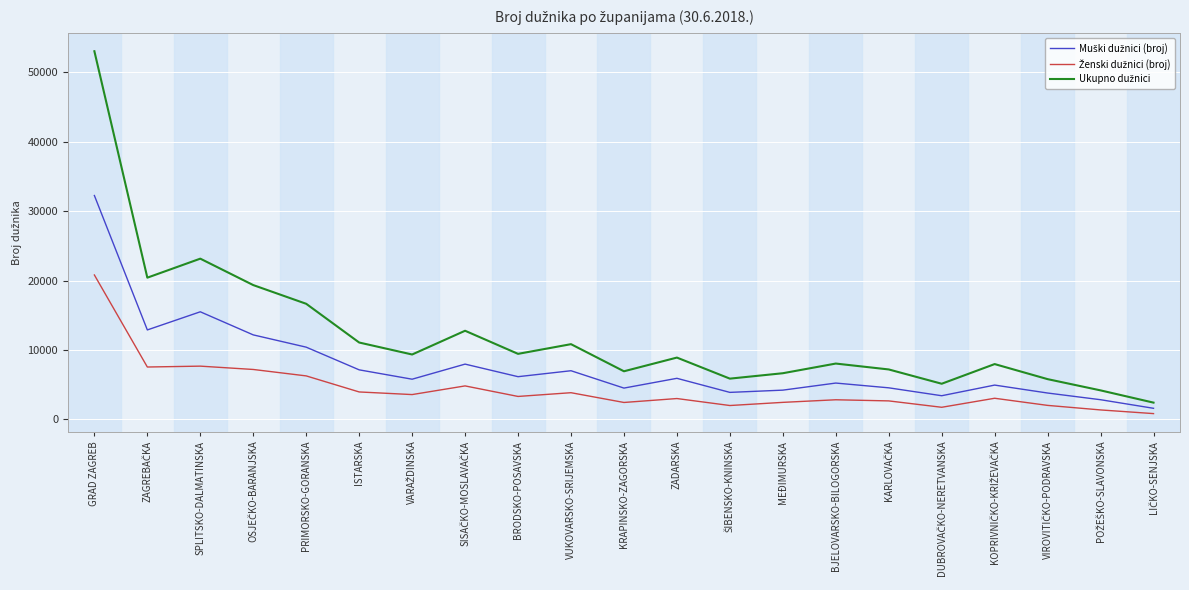

At which category is the sum across all series the highest?

GRAD ZAGREB